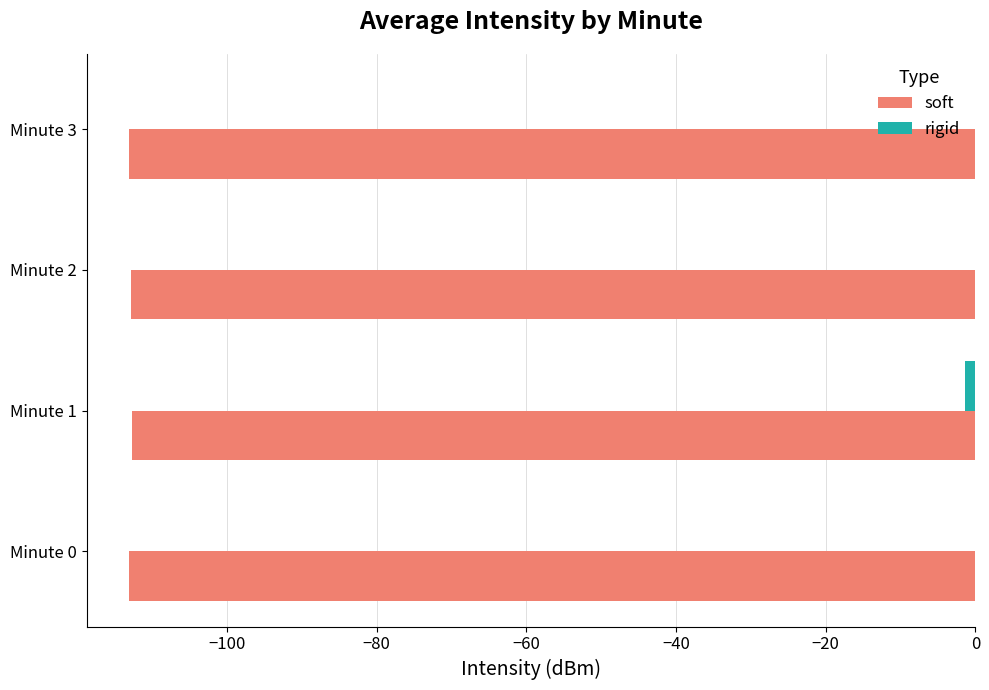

Is it true that soft equals -113.1 at Minute 0?

True